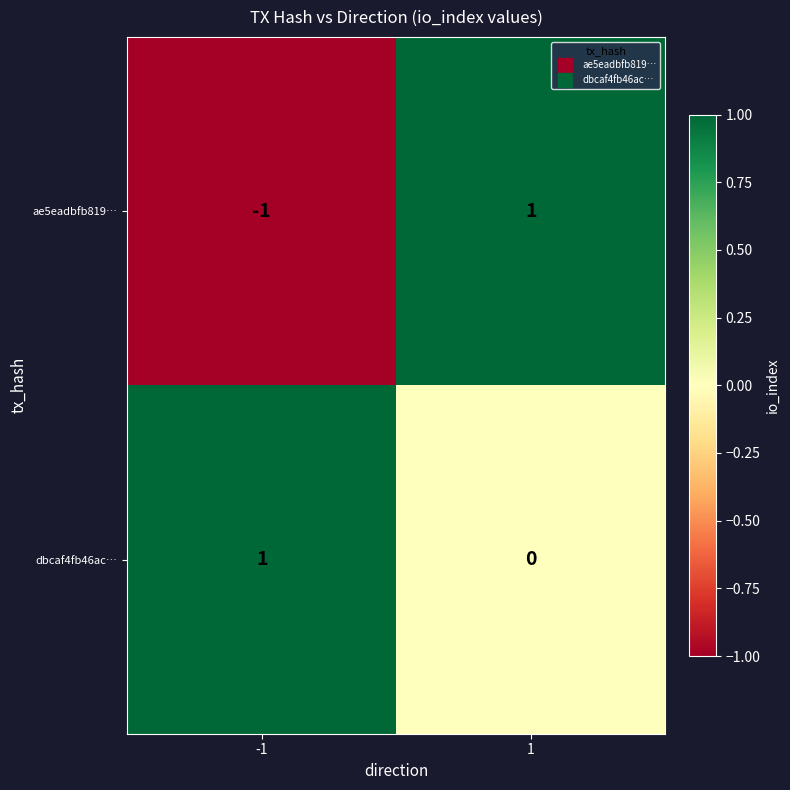

Reading right to left, extract all data points from this chart.

ae5eadbfb819…: 1	-1
dbcaf4fb46ac…: 0	1